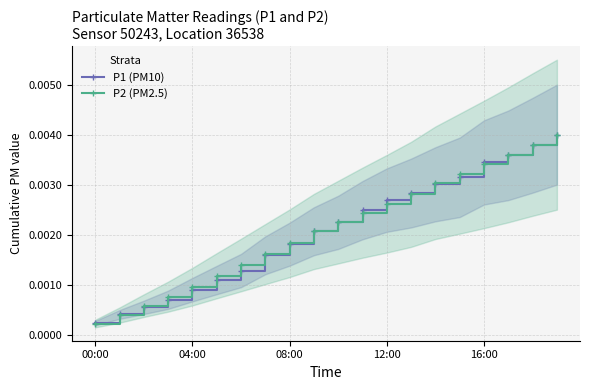

What is the label of the 12th point from the left?

11